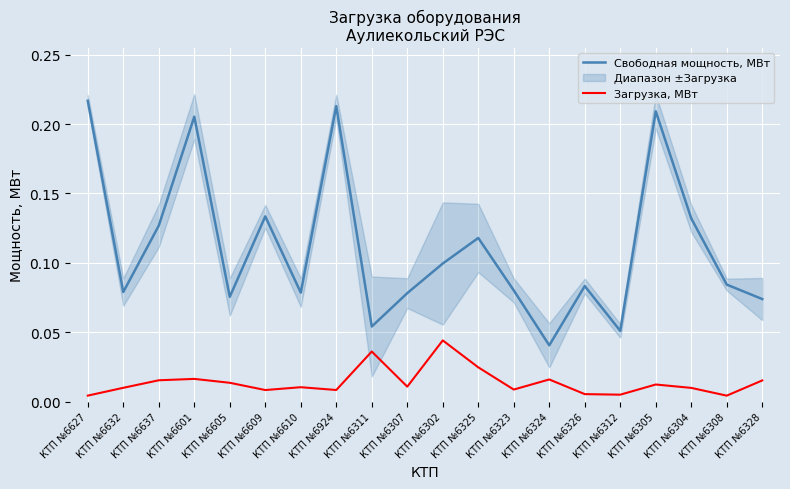

True or false: Загрузка, МВт has more than 0 interior local peaks.

True